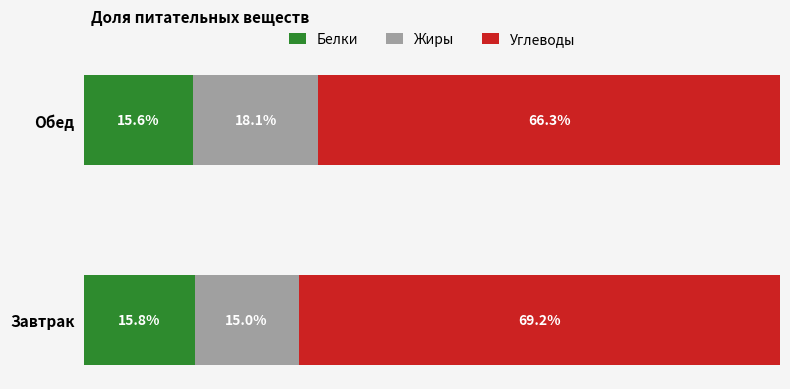

Which category has the highest value in the Белки series?

Завтрак